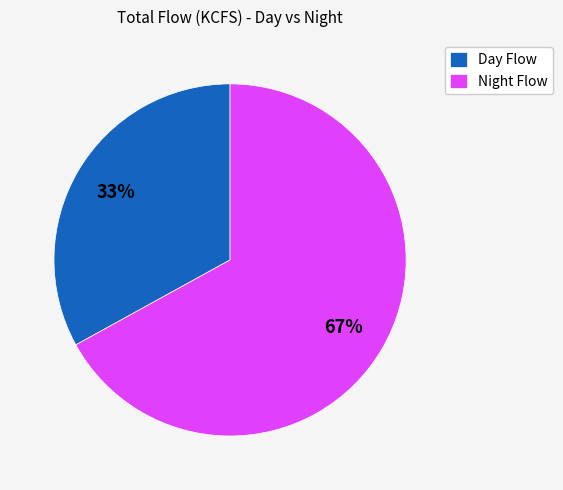

To the nearest percent, what is the average slice percentage?

50%